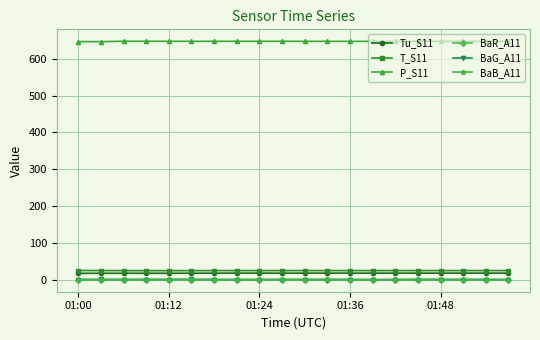

True or false: Tu_S11 and BaR_A11 intersect in this chart.

False